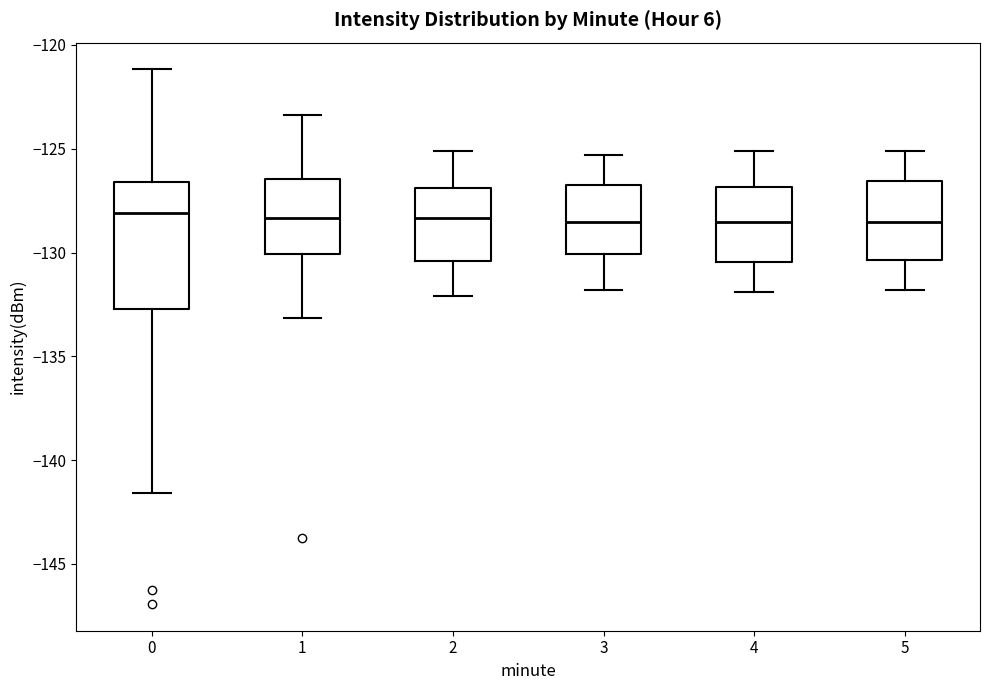

Reading left to right, read every box against the y-axis: the position of its median line, the range the box covers, and the ends of its whiskers. The values are not printed on the chart, so give them approximately, as read against the axis.

0: median -128.0, box -132.5 to -126.5, whiskers -141.5 to -121.0
1: median -128.5, box -130.0 to -126.5, whiskers -133.0 to -123.5
2: median -128.5, box -130.5 to -127.0, whiskers -132.0 to -125.0
3: median -128.5, box -130.0 to -126.5, whiskers -132.0 to -125.5
4: median -128.5, box -130.5 to -127.0, whiskers -132.0 to -125.0
5: median -128.5, box -130.5 to -126.5, whiskers -132.0 to -125.0